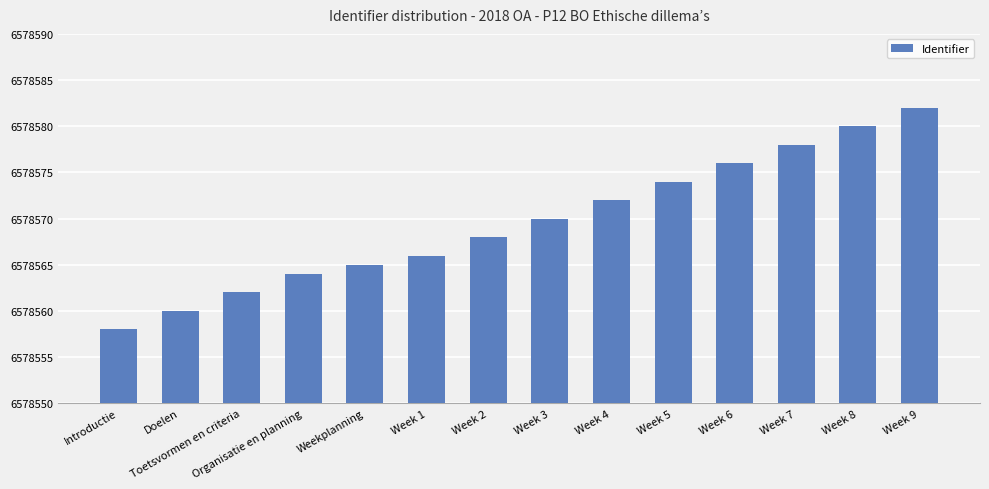

The value at Introductie is 3595067. True or false?

False